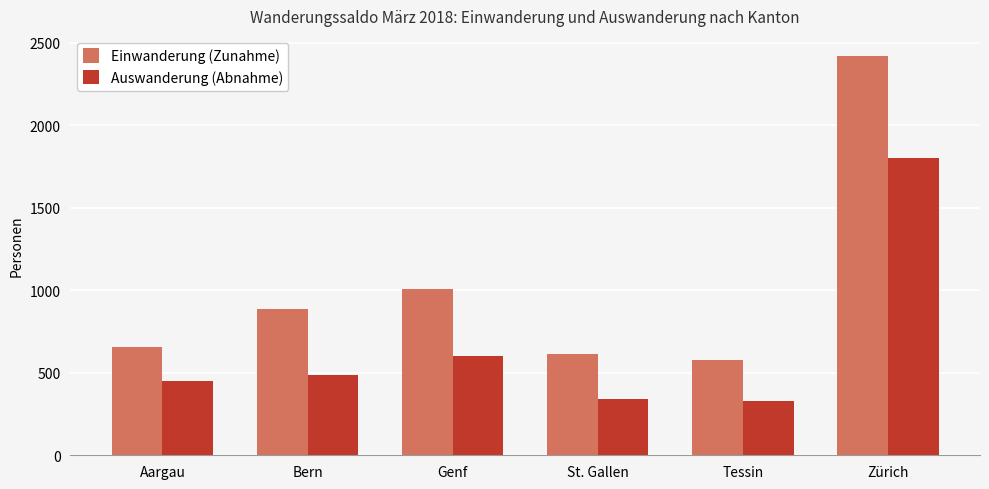

Is it true that Auswanderung (Abnahme) equals 599 at Genf?

True